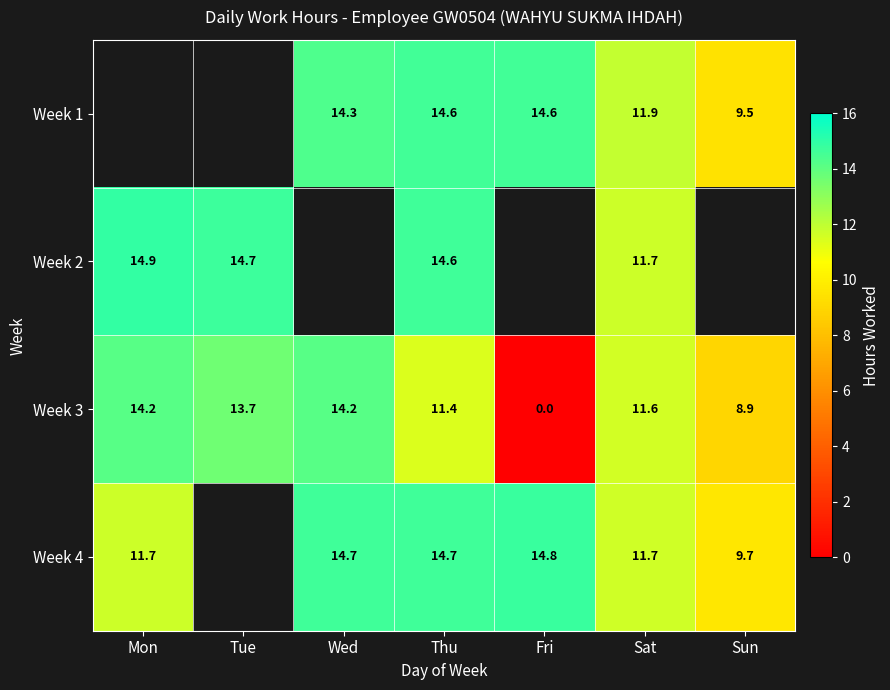

What is the greatest value displayed?

14.9